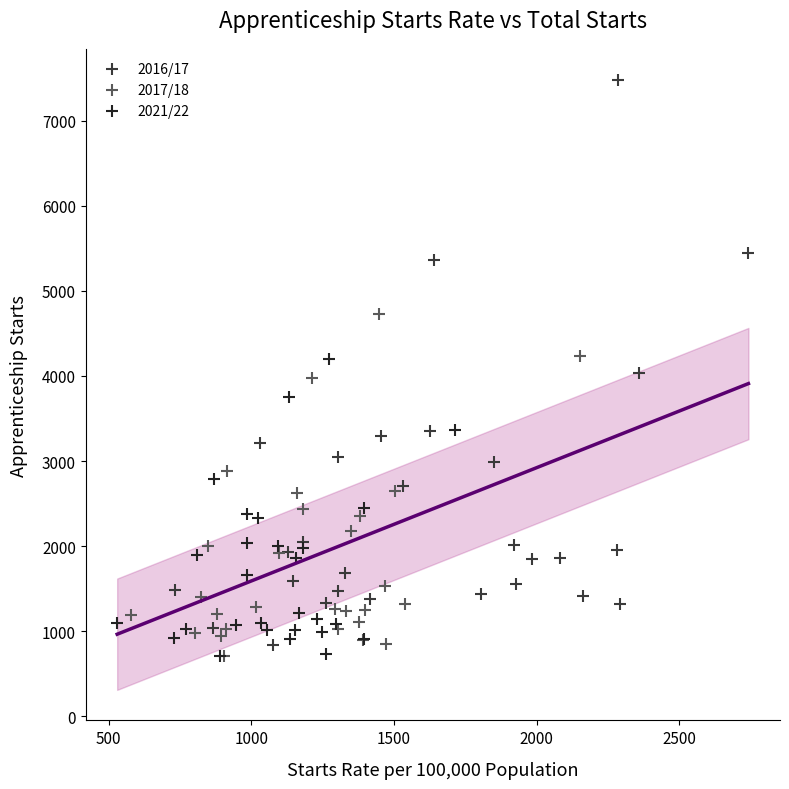

Which series contains the highest Y value?

2016/17